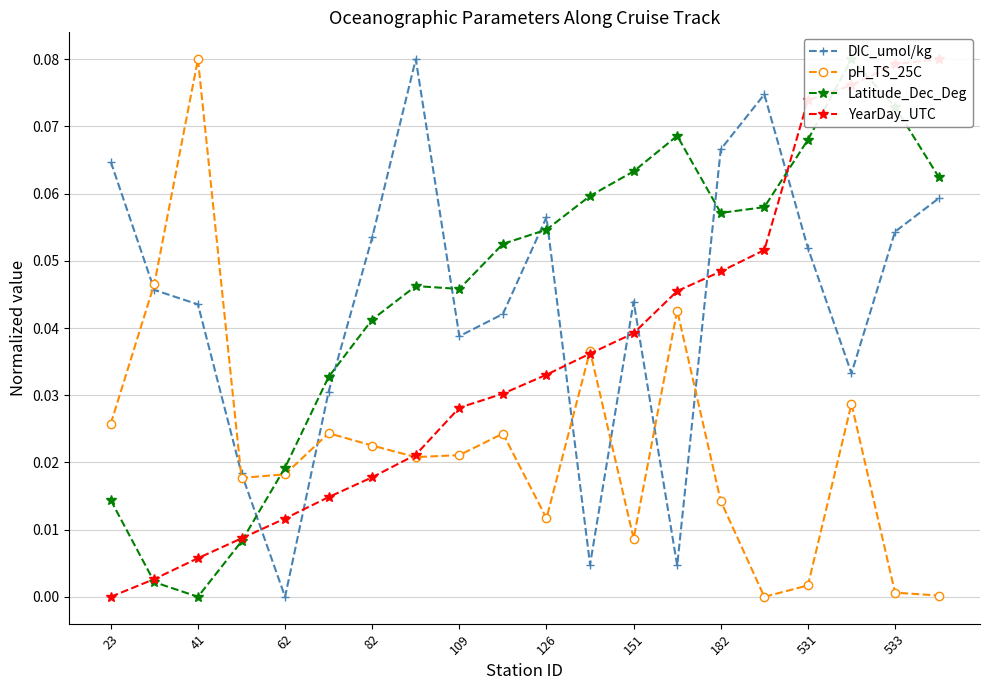

What is the maximum value shown in the chart?

0.1